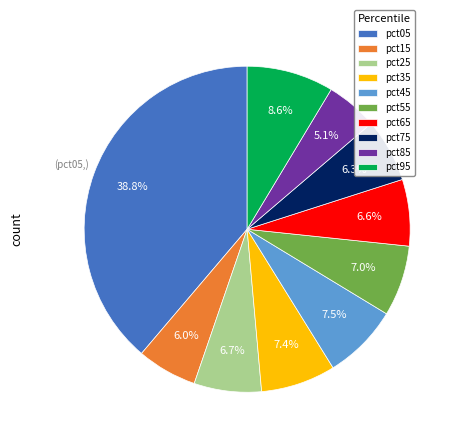

To the nearest percent, what is the combined percentage of pct15 and pct25?

13%